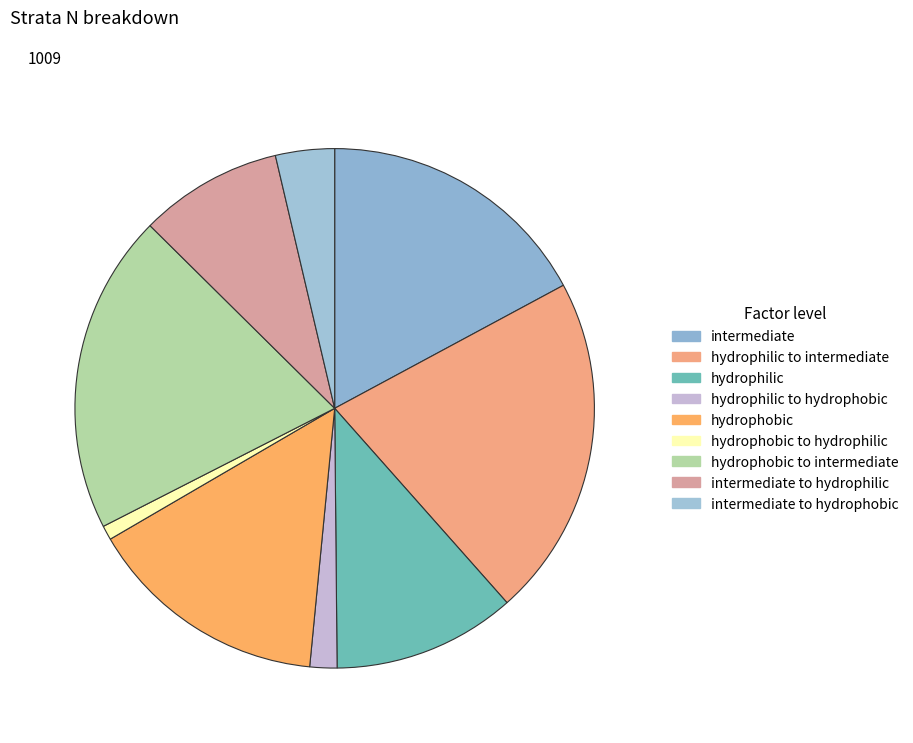

Does any single category account for the majority?

No